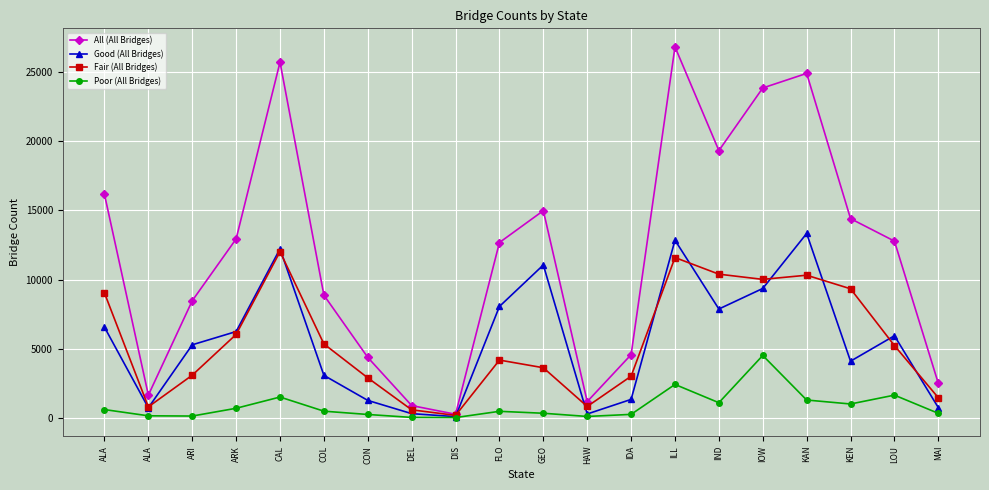

What are all the series names shown in the legend?

All (All Bridges), Good (All Bridges), Fair (All Bridges), Poor (All Bridges)